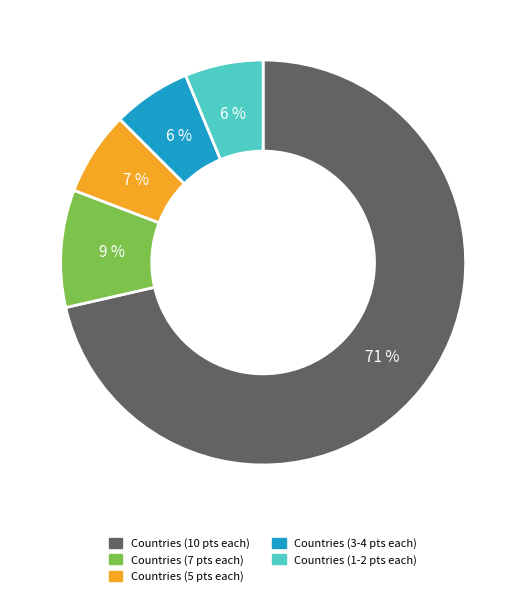

To the nearest percent, what is the average slice percentage?

20%